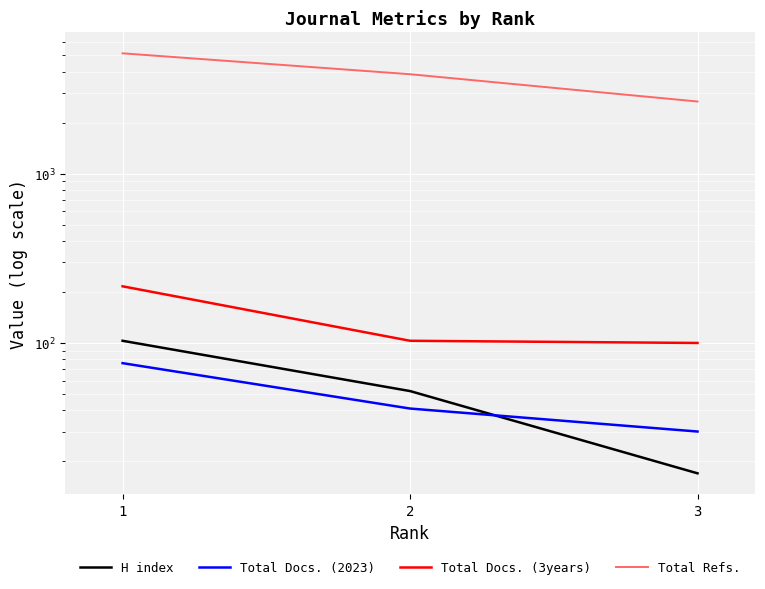

Between 1 and 3, which is larger?

1